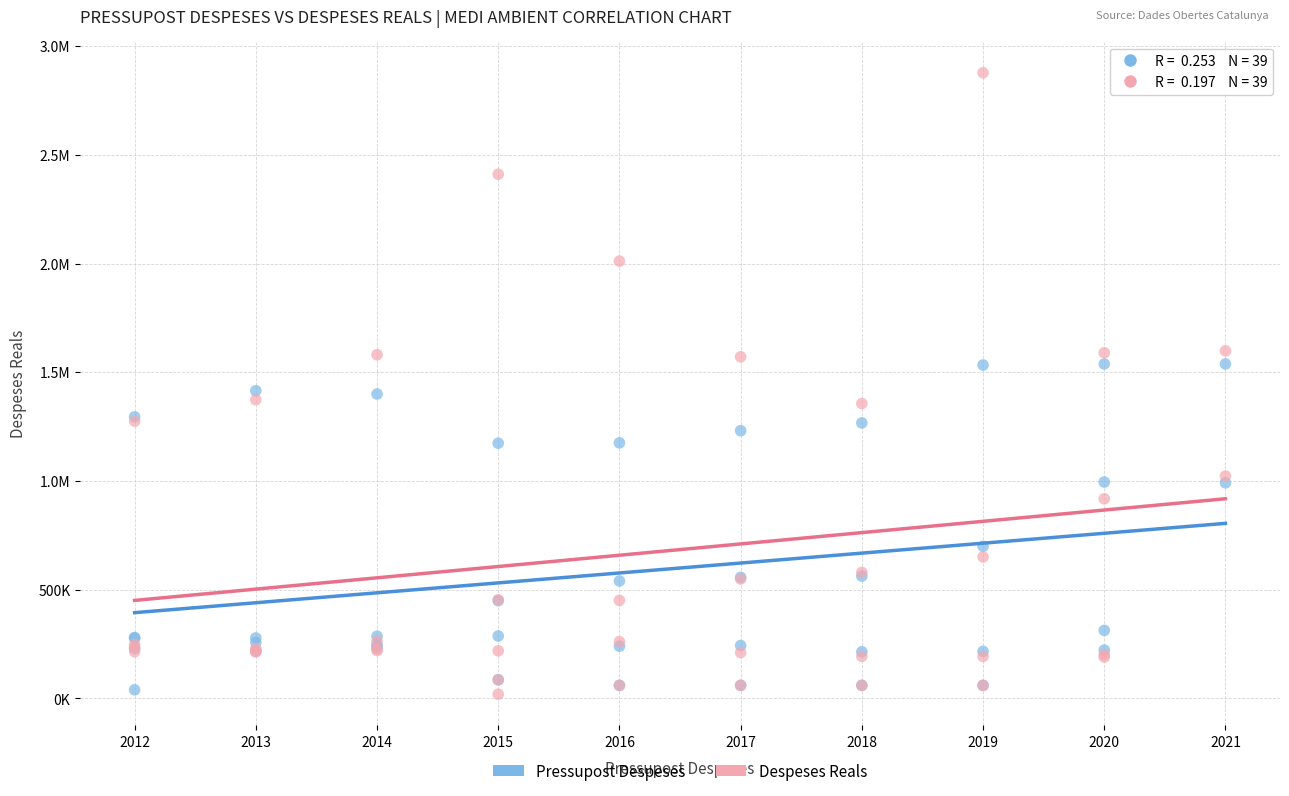

What are all the series names shown in the legend?

Pressupost Despeses, Despeses Reals